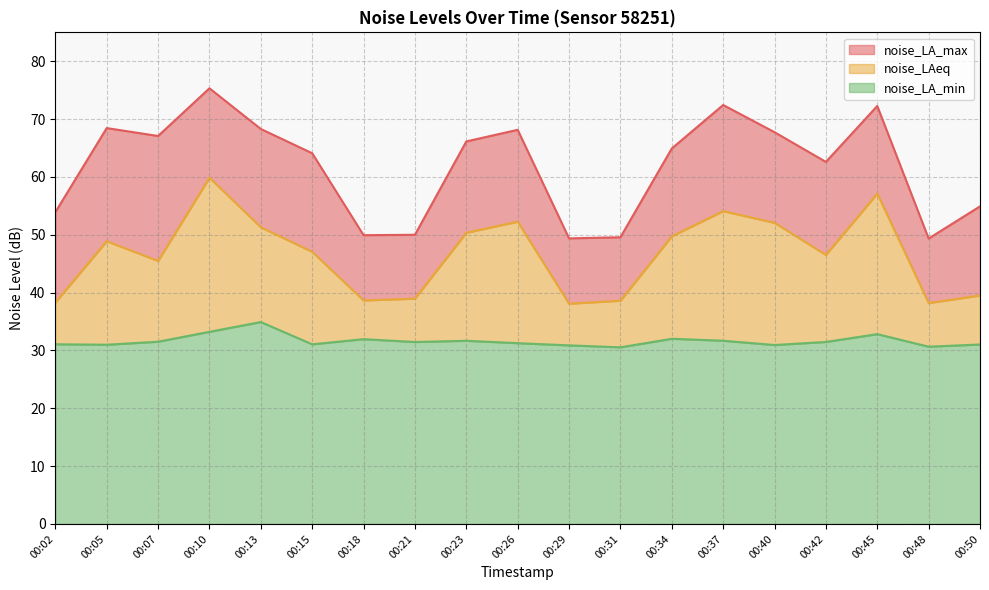

Reading left to right, extract all data points from this chart.

noise_LA_max: 00:02=53.9	00:05=68.5	00:07=67.1	00:10=75.3	00:13=68.3	00:15=64.1	00:18=49.9	00:21=50.0	00:23=66.1	00:26=68.2	00:29=49.4	00:31=49.6	00:34=64.9	00:37=72.4	00:40=67.7	00:42=62.6	00:45=72.3	00:48=49.4	00:50=54.9
noise_LAeq: 00:02=38.3	00:05=48.9	00:07=45.5	00:10=59.9	00:13=51.3	00:15=47.0	00:18=38.6	00:21=39.0	00:23=50.4	00:26=52.3	00:29=38.1	00:31=38.6	00:34=49.7	00:37=54.1	00:40=52.1	00:42=46.5	00:45=57.1	00:48=38.2	00:50=39.5
noise_LA_min: 00:02=31.1	00:05=31.0	00:07=31.5	00:10=33.2	00:13=34.9	00:15=31.1	00:18=31.9	00:21=31.5	00:23=31.7	00:26=31.3	00:29=30.9	00:31=30.5	00:34=32.0	00:37=31.7	00:40=30.9	00:42=31.5	00:45=32.8	00:48=30.6	00:50=31.0